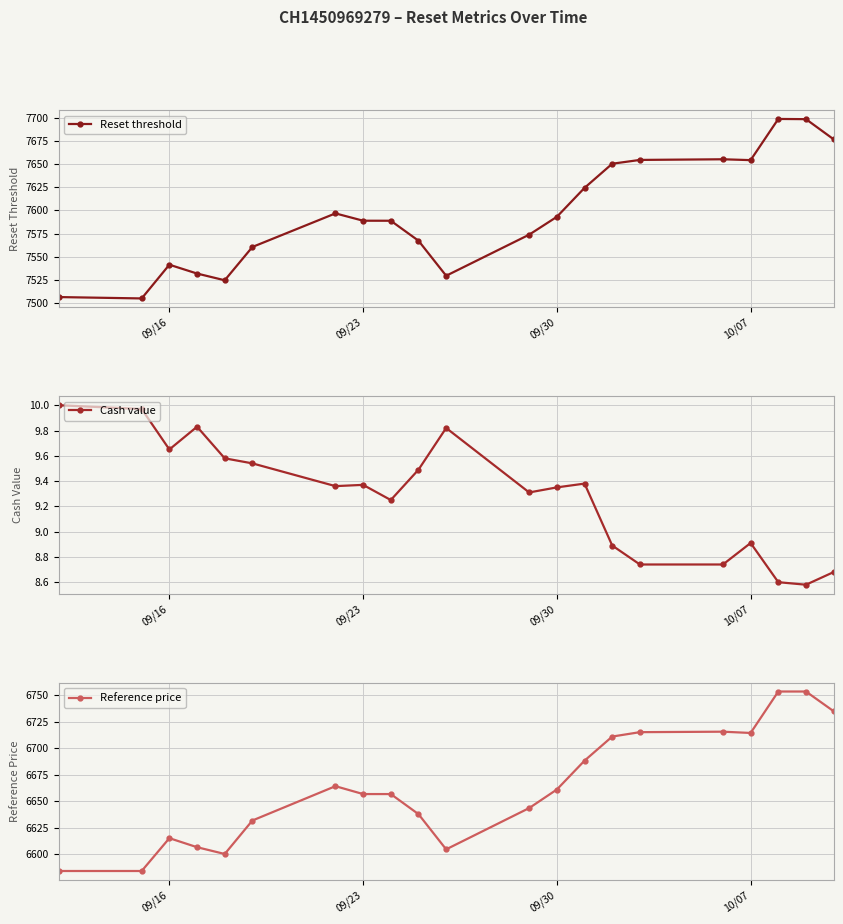

The value of Reset threshold at 09/23 is 3765.7. True or false?

False